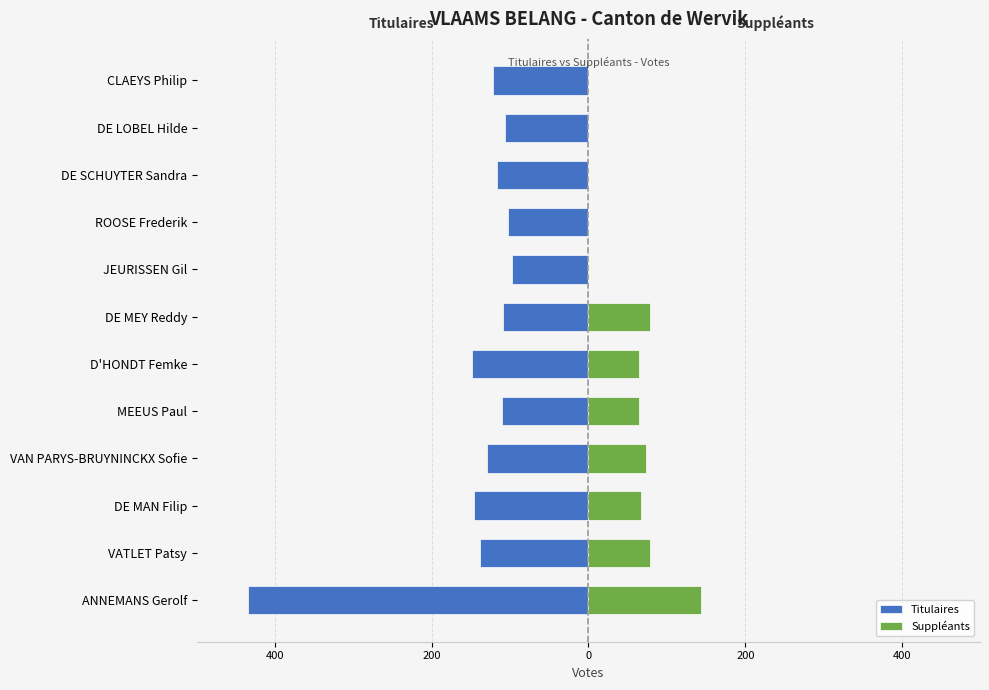

True or false: Suppléants has a value of 0 at ROOSE Frederik.

True